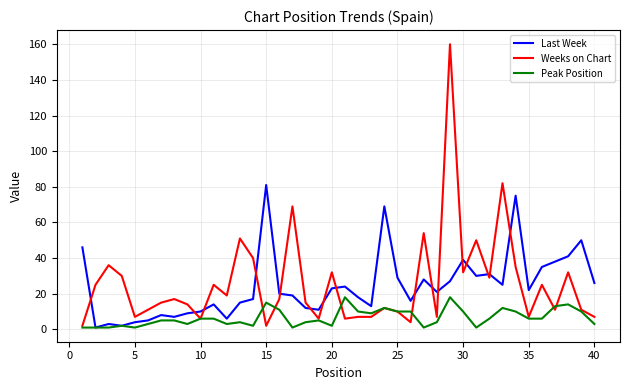

Which series has the largest total across all categories?

Weeks on Chart